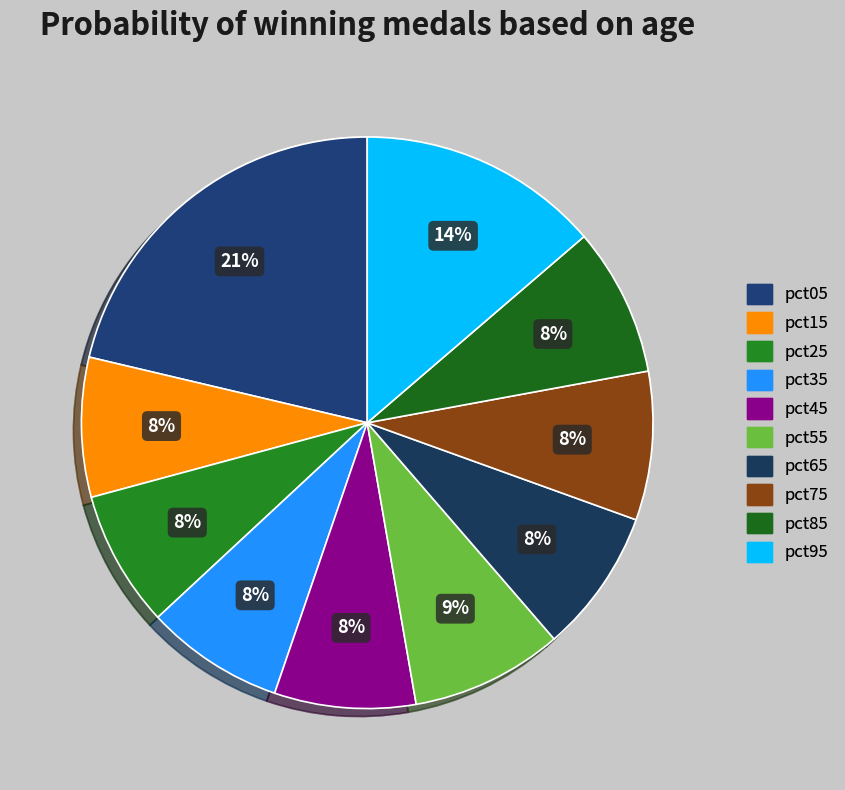

Count the number of slices in the pie.

10